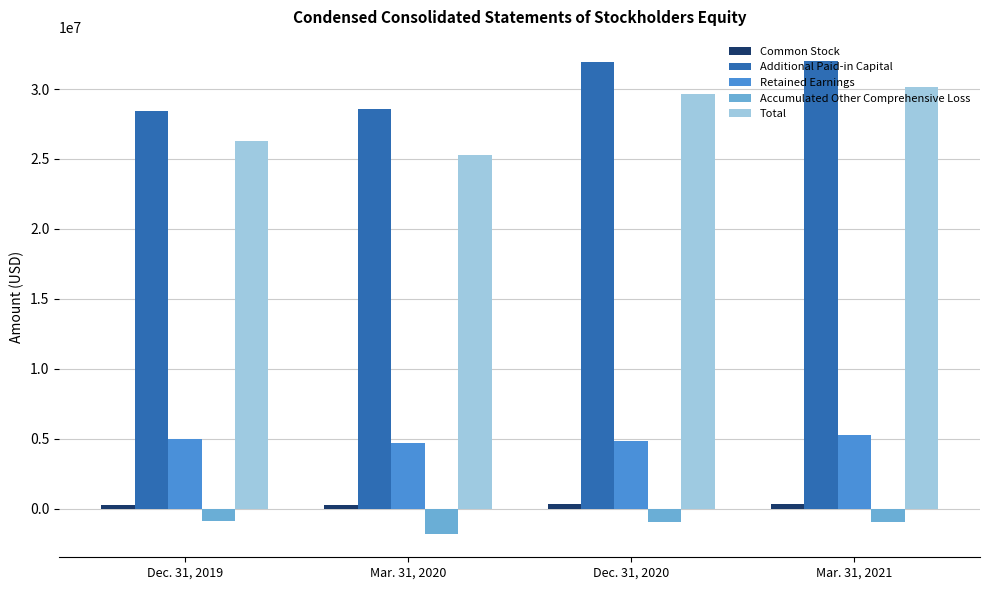

Rank the categories by Total value from highest to lowest.

Mar. 31, 2021, Dec. 31, 2020, Dec. 31, 2019, Mar. 31, 2020